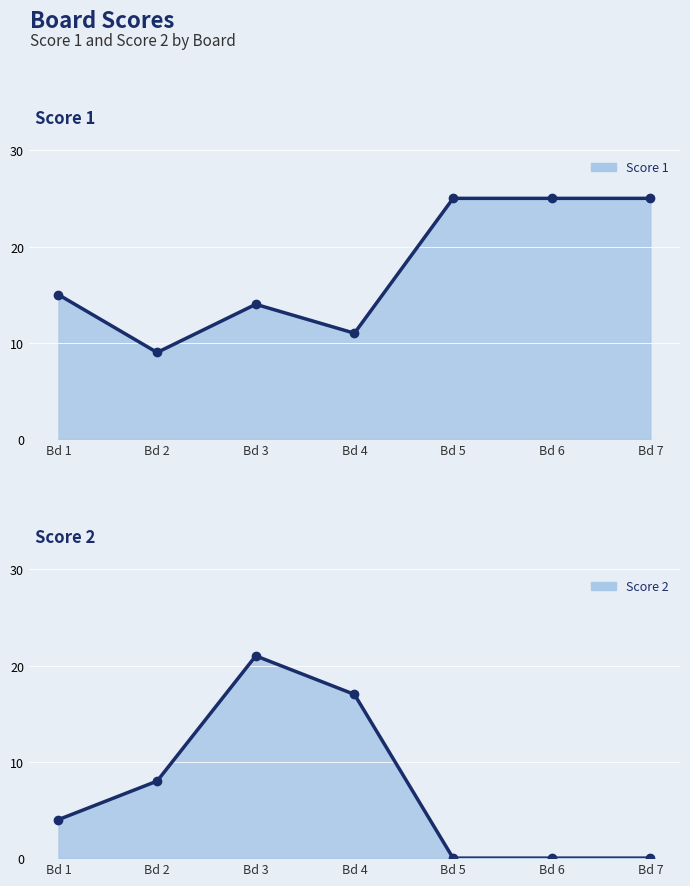

How many lines are shown in the chart?

2